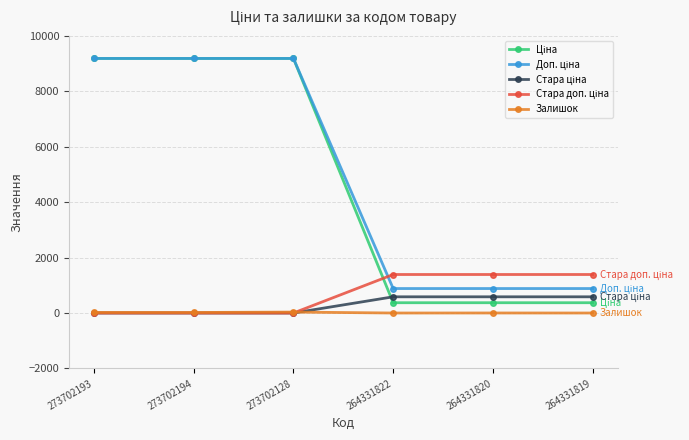

What is the greatest value displayed?

9185.9